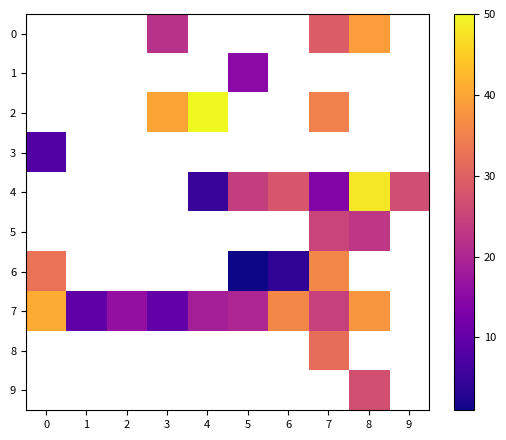

What is the difference between the maximum and minimum values in the 7 series?

31.5